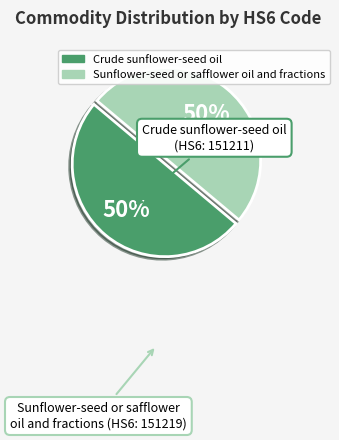

To the nearest percent, what percentage of the pie is Sunflower-seed or safflower oil and fractions?

50%